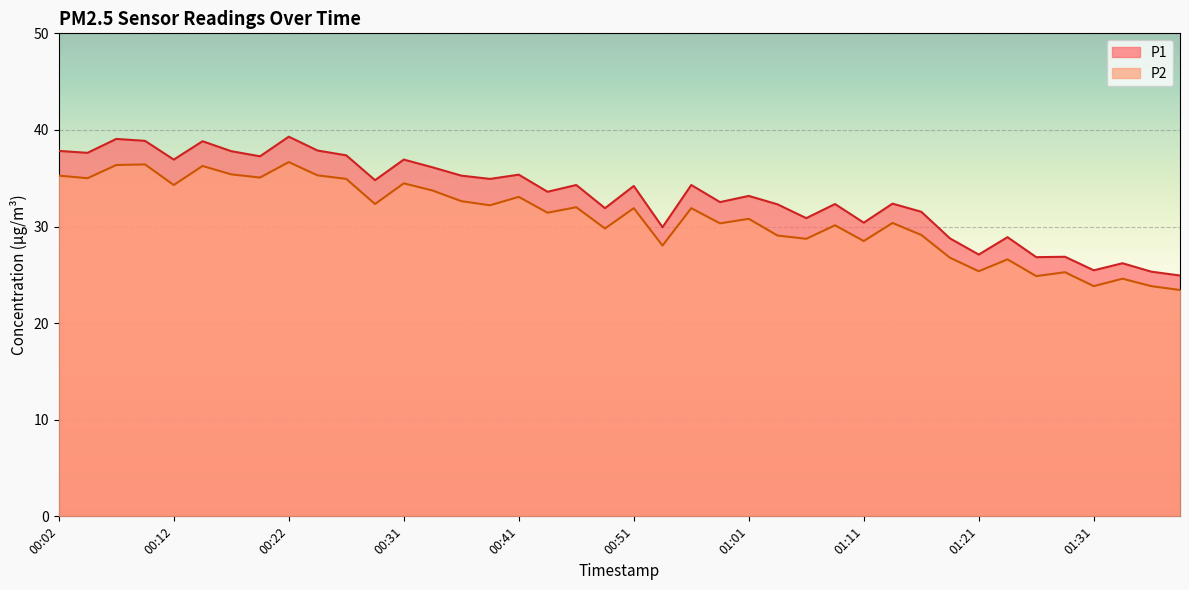

List the series in order of their overall mean, highest first.

P1, P2